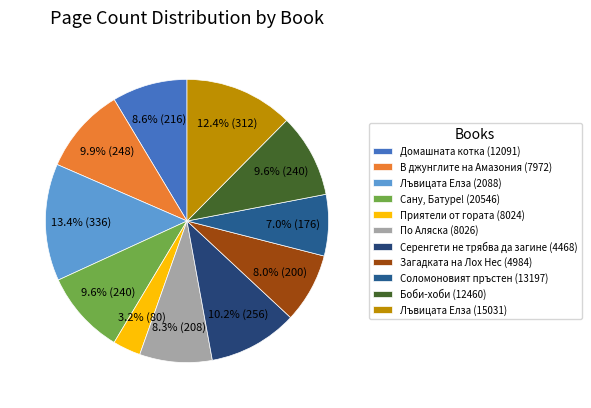

How many segments does this pie chart have?

11